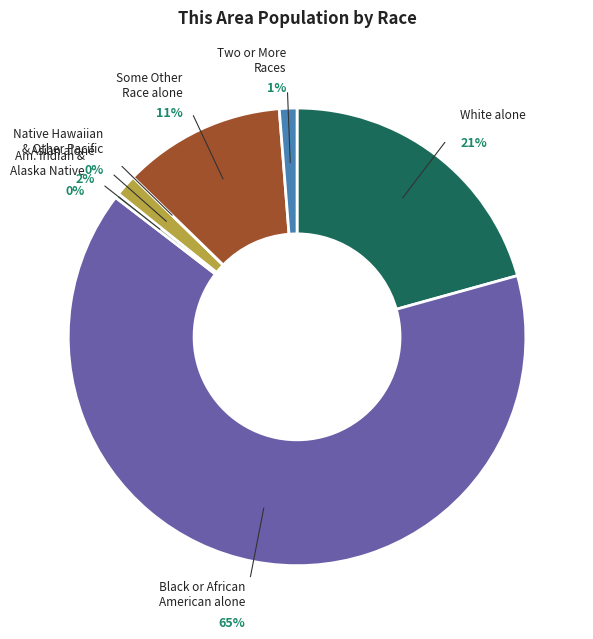

To the nearest percent, what portion does Some Other Race alone represent?

11%